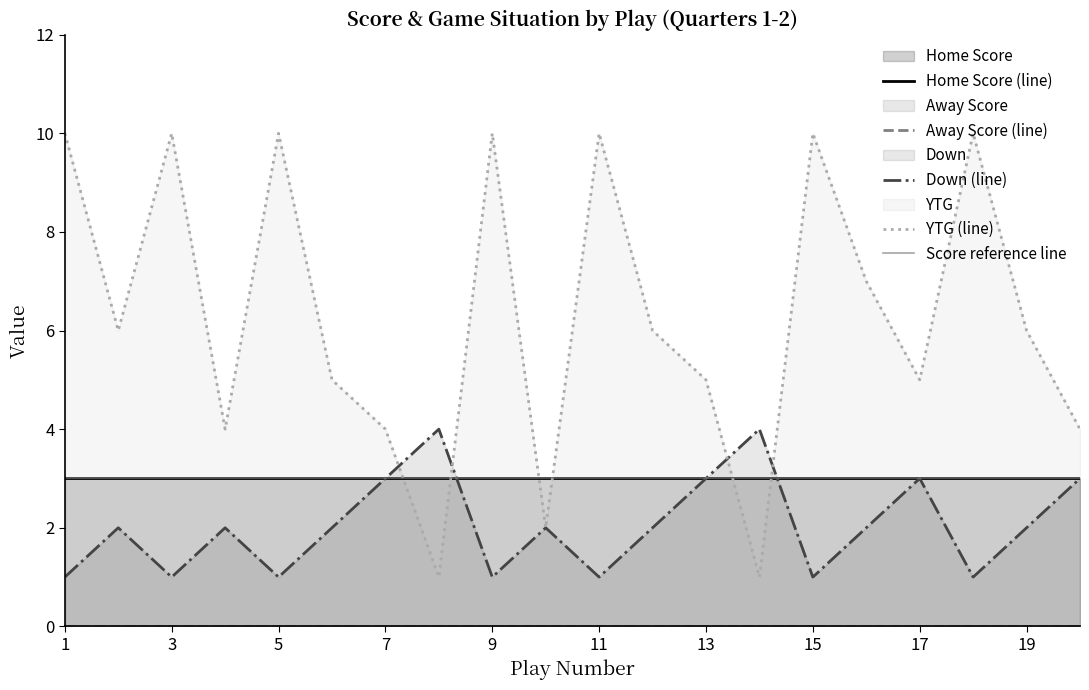

At which category does Down reach its first local valley?

3